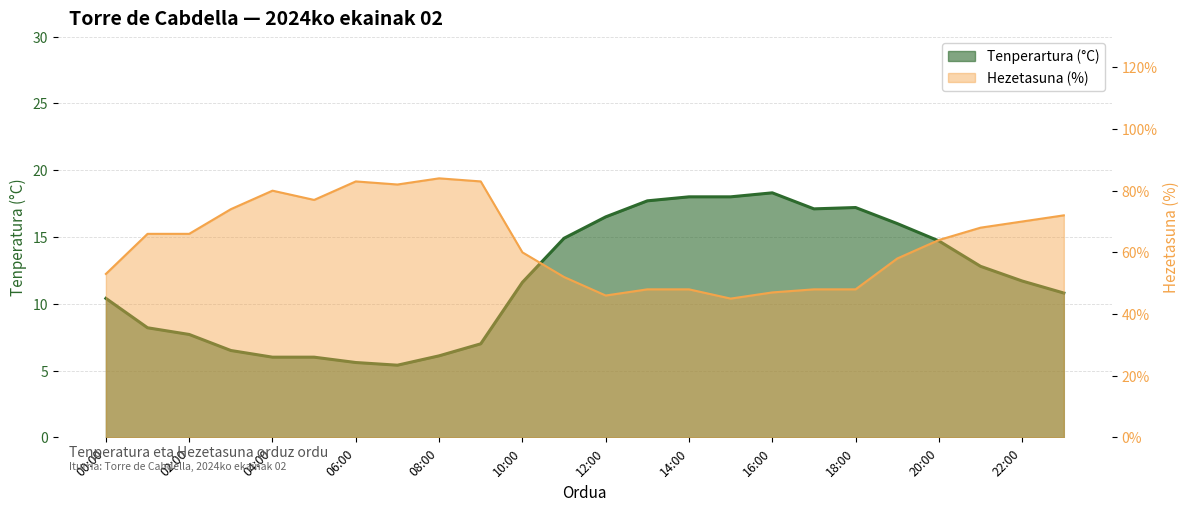

In Hezetasuna (%), how many points are lower than both neighbors (excluding endpoints)?

4